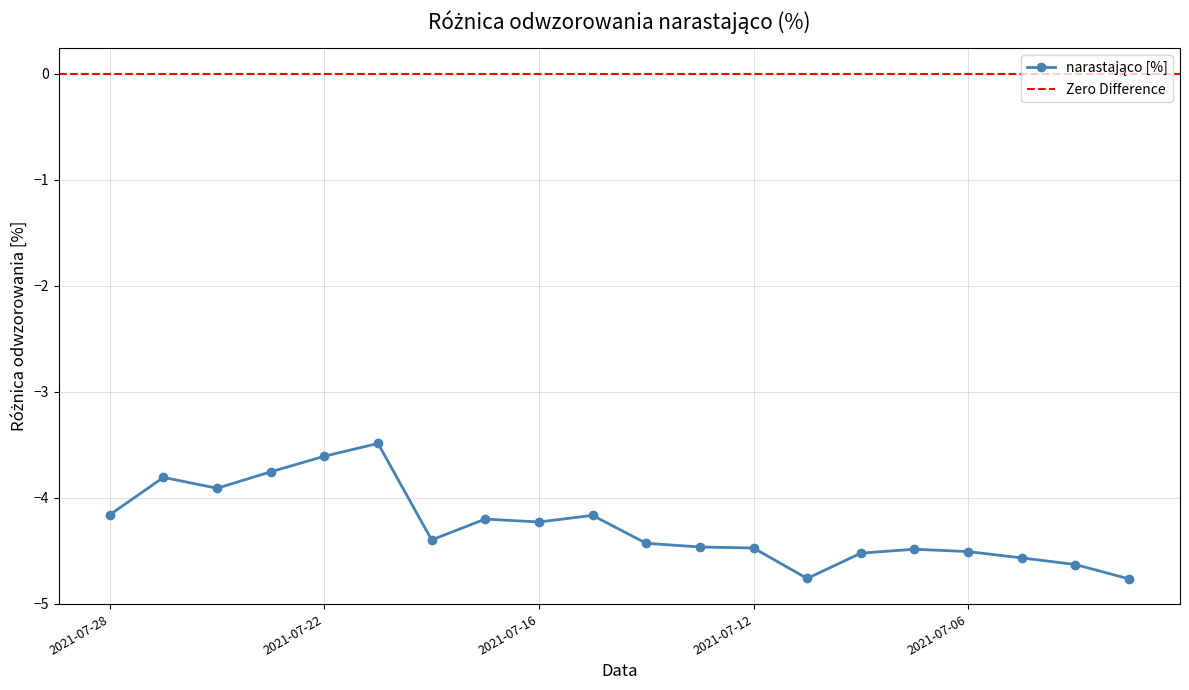

What is the change in value from 2021-07-20 to 2021-07-08?

-0.1